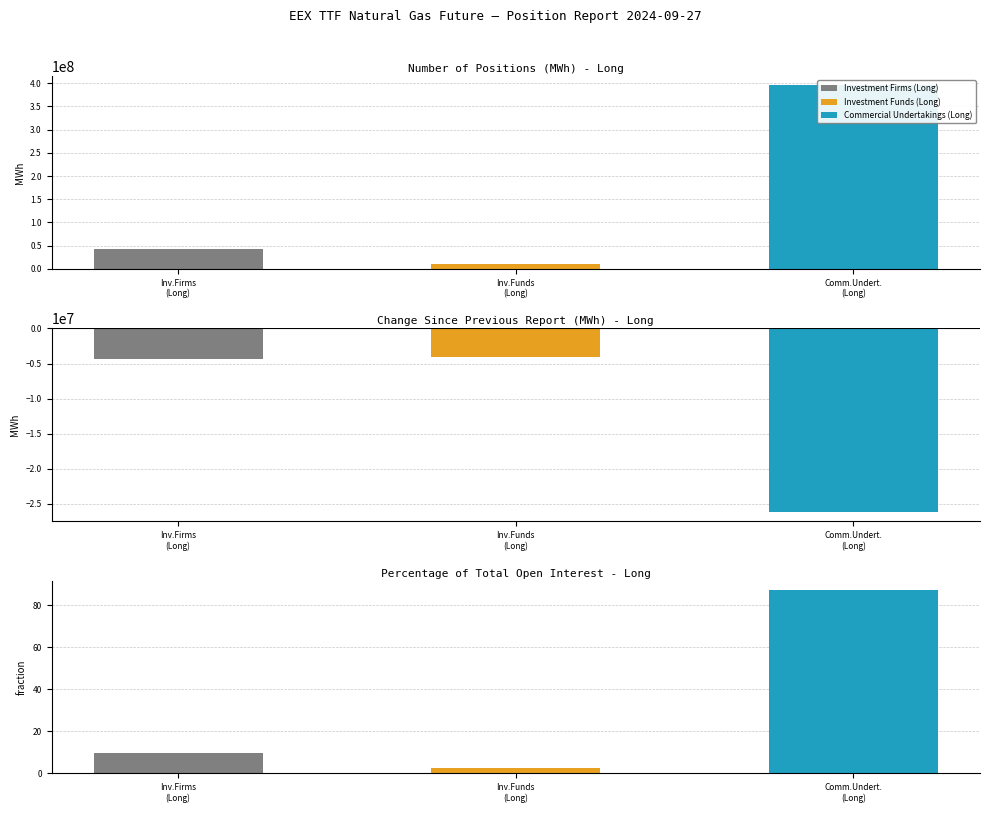

What is the sum of all Investment Firms (Long) values?

38979791.6